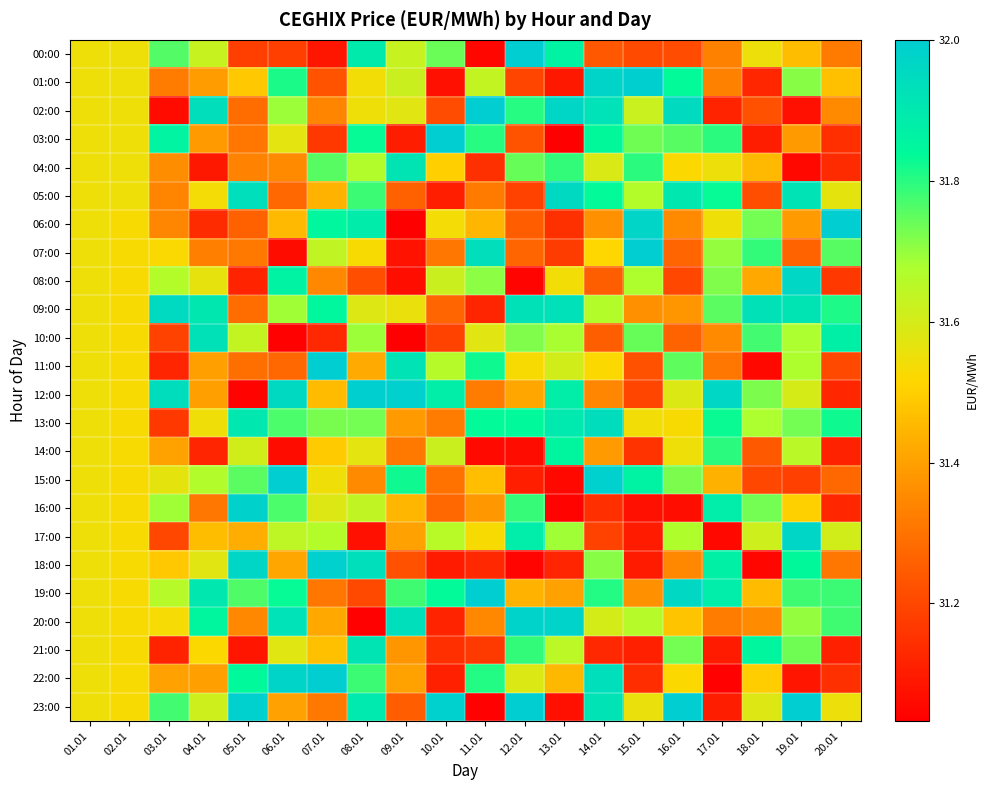

Between 19.01 and 14.01, which is larger?

19.01